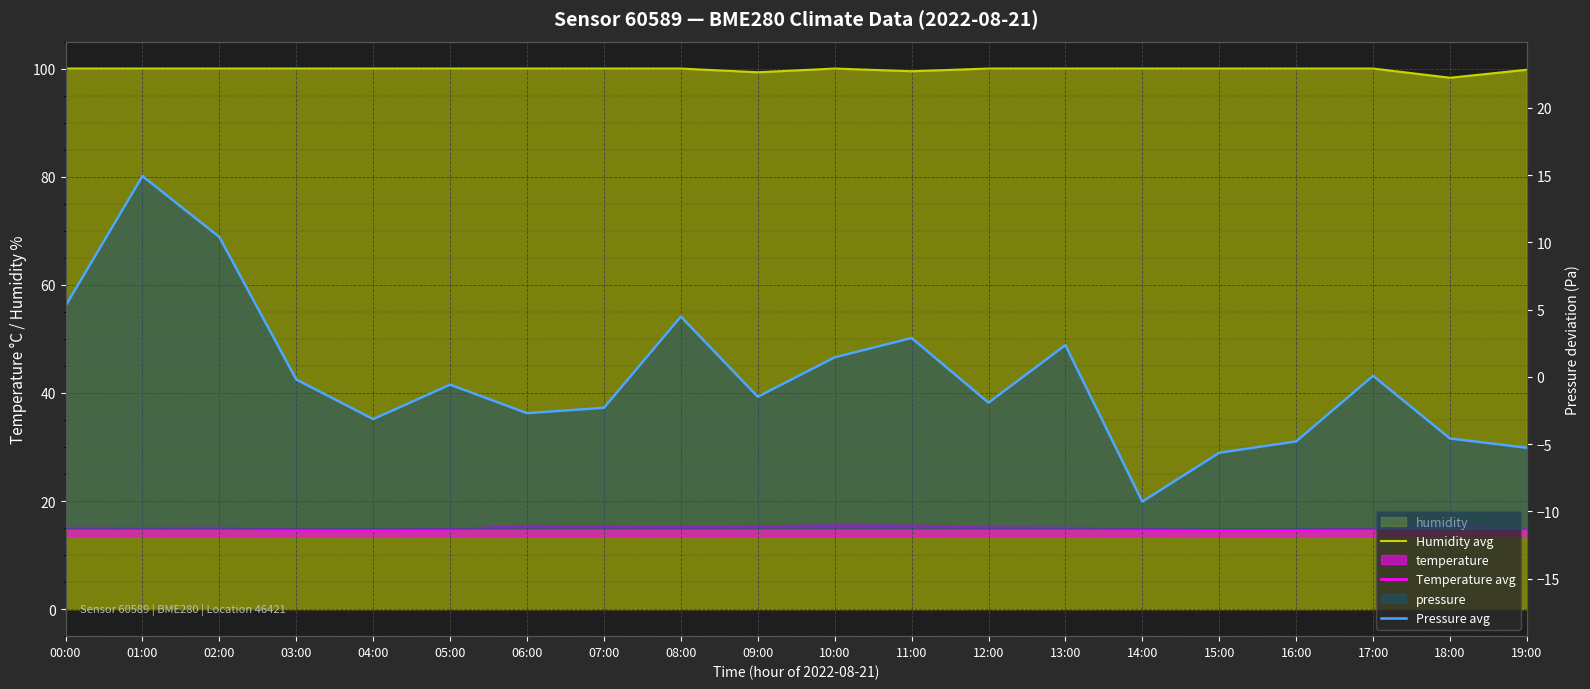

At which category does Pressure avg reach its first local valley?

04:00